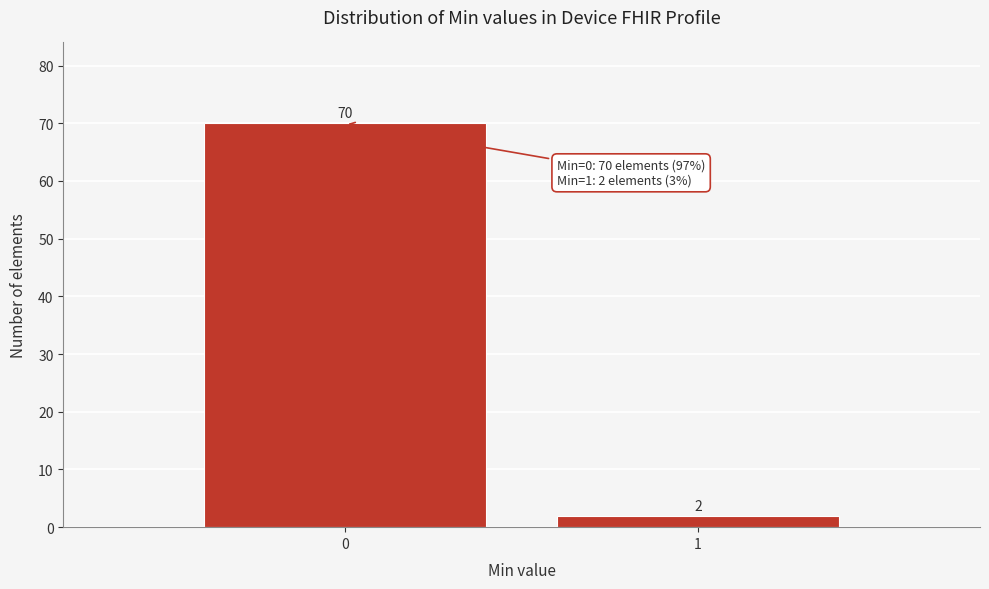

Reading right to left, transcribe all the data shown in this chart.

2	70